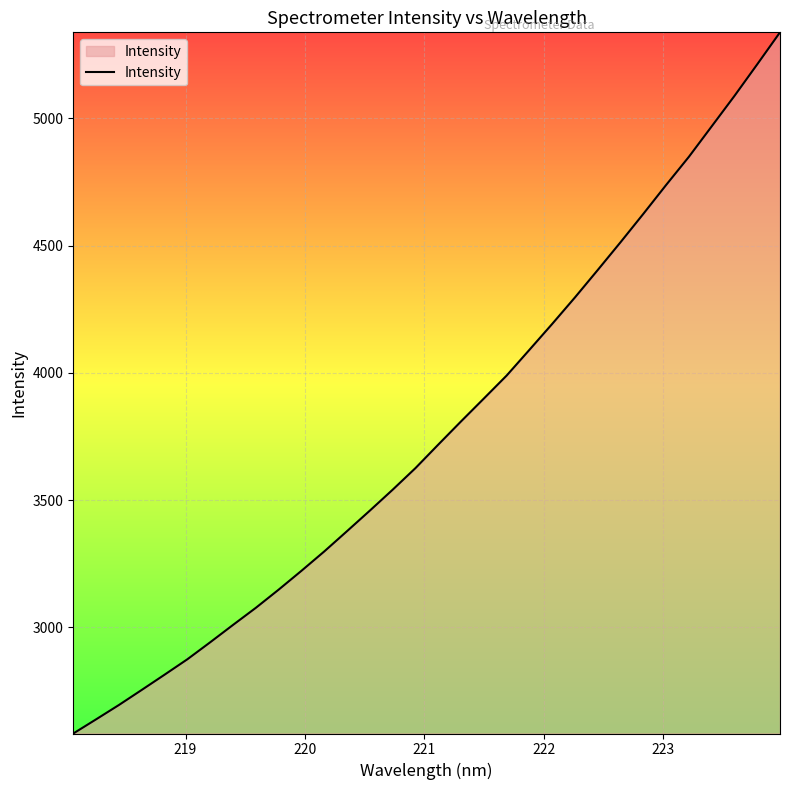

What is the minimum value shown in the chart?

2582.8